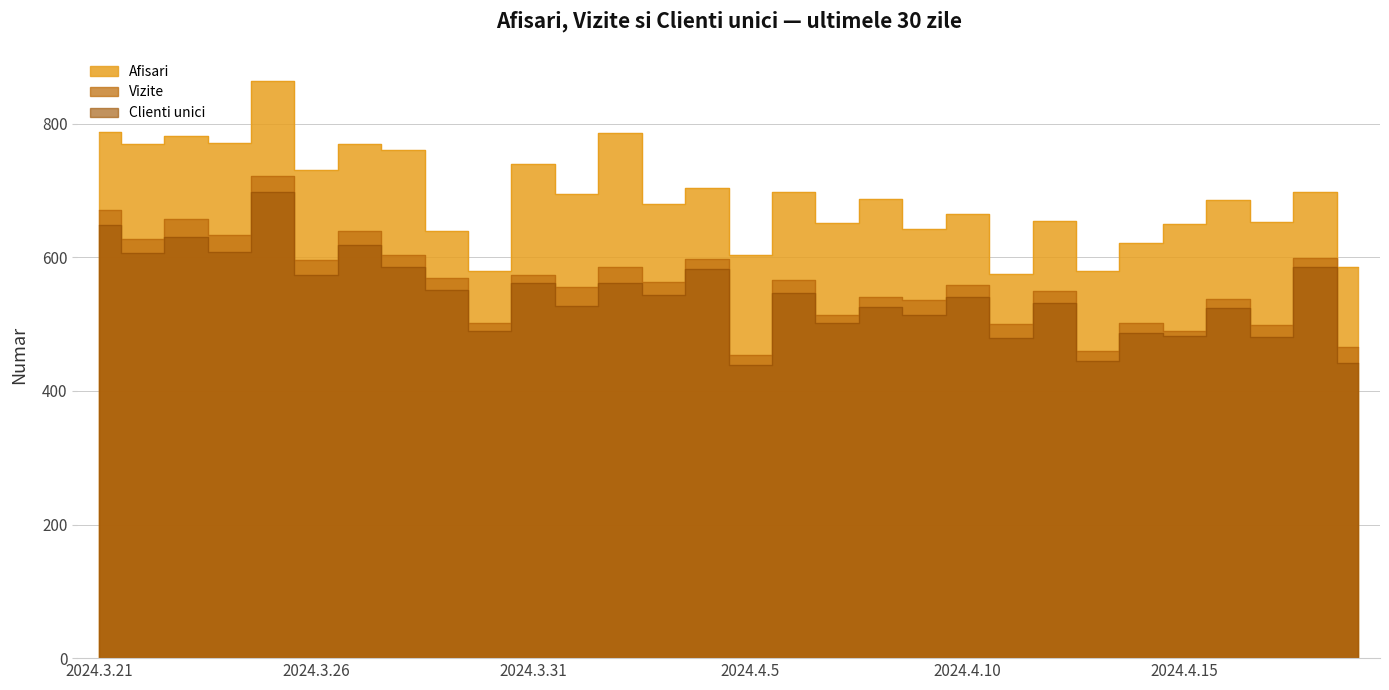

Which category has the lowest value in the Clienti unici series?

2024.4.5